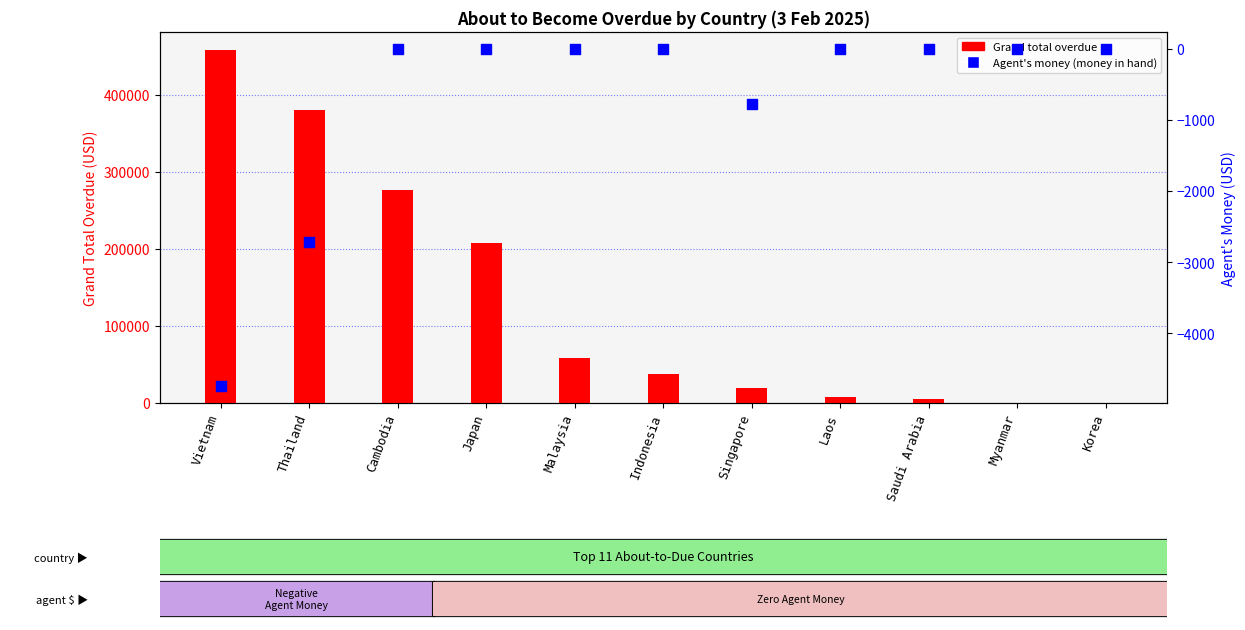

What are all the series names shown in the legend?

Grand total overdue, Agent's money (money in hand)